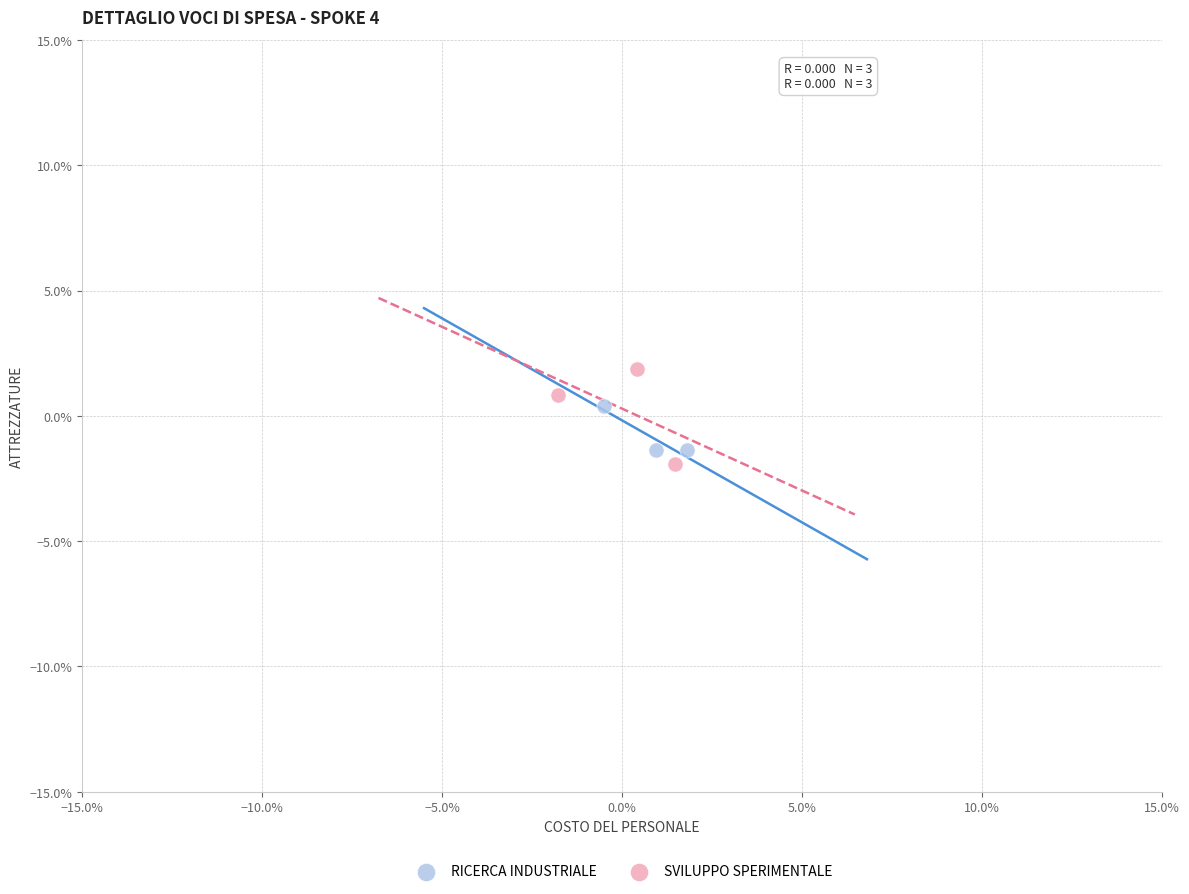

What are all the series names shown in the legend?

RICERCA INDUSTRIALE, SVILUPPO SPERIMENTALE